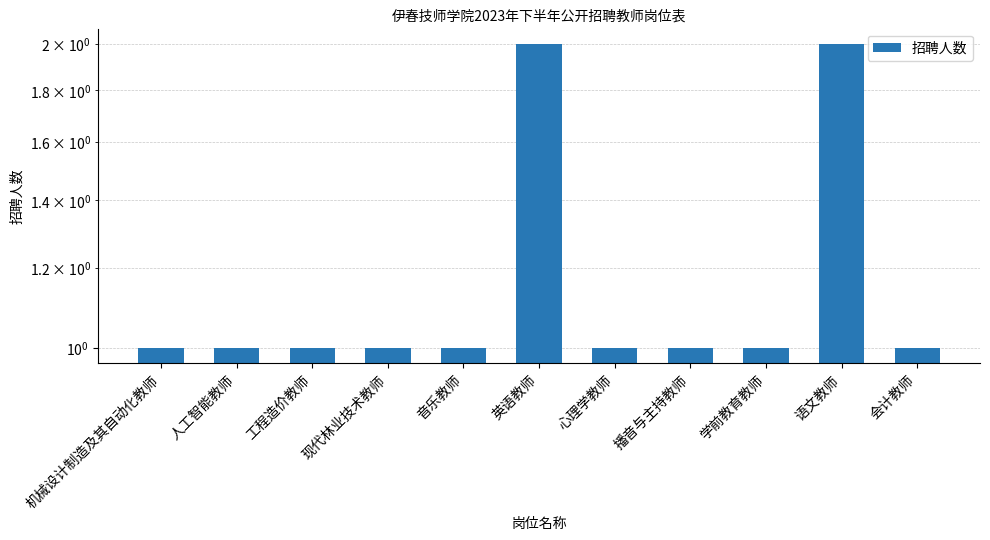

Reading left to right, transcribe all the data shown in this chart.

1	1	1	1	1	2	1	1	1	2	1